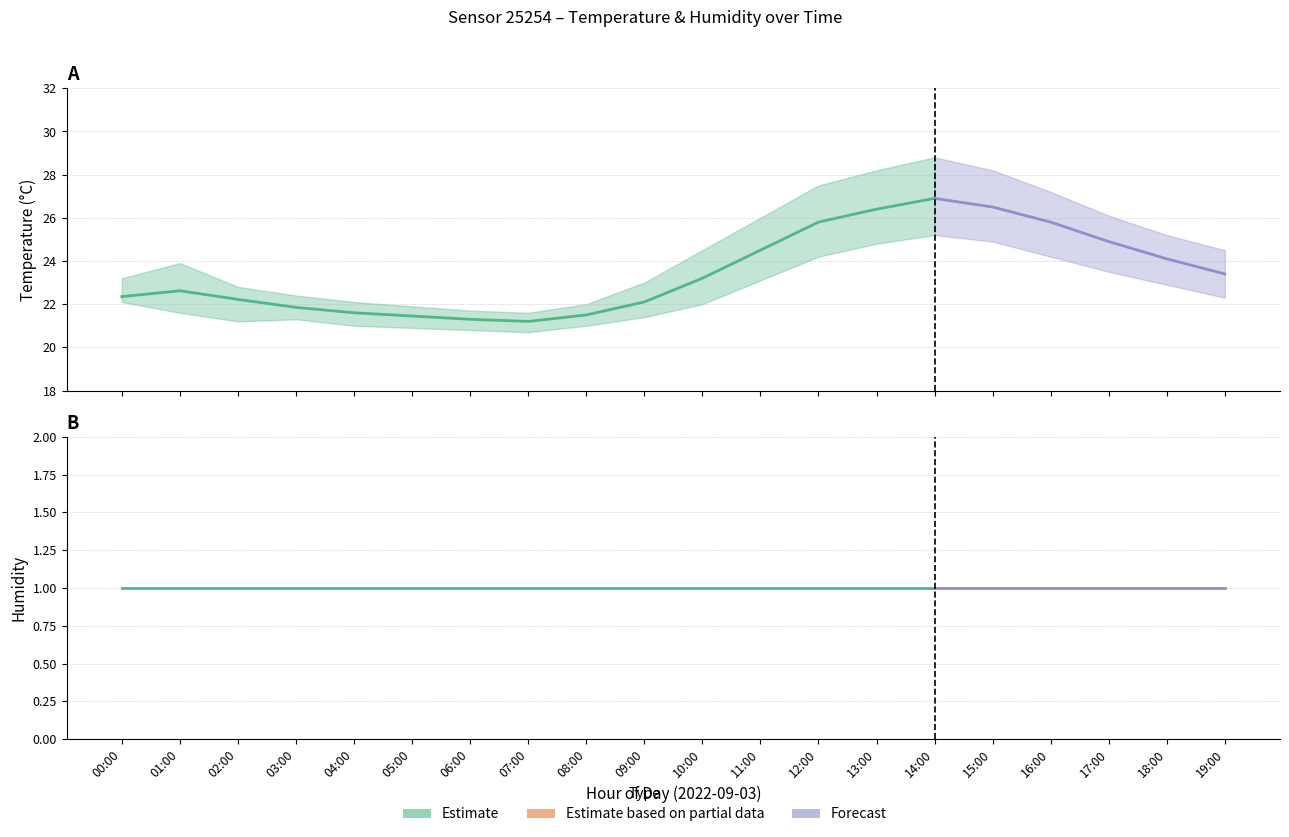

Which series has the largest total across all categories?

temperature_upper